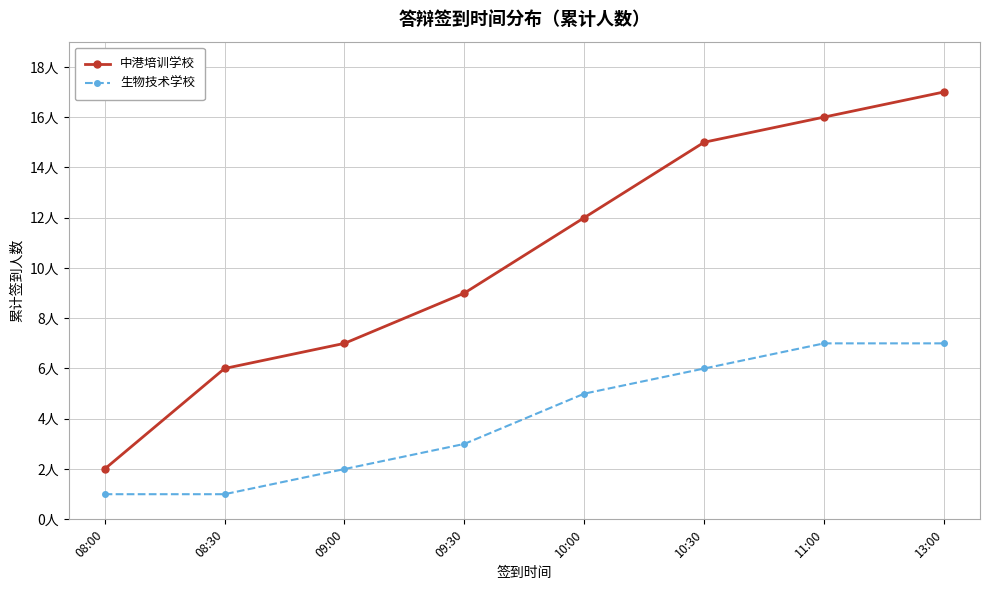

Which label corresponds to the largest value in the chart?

13:00